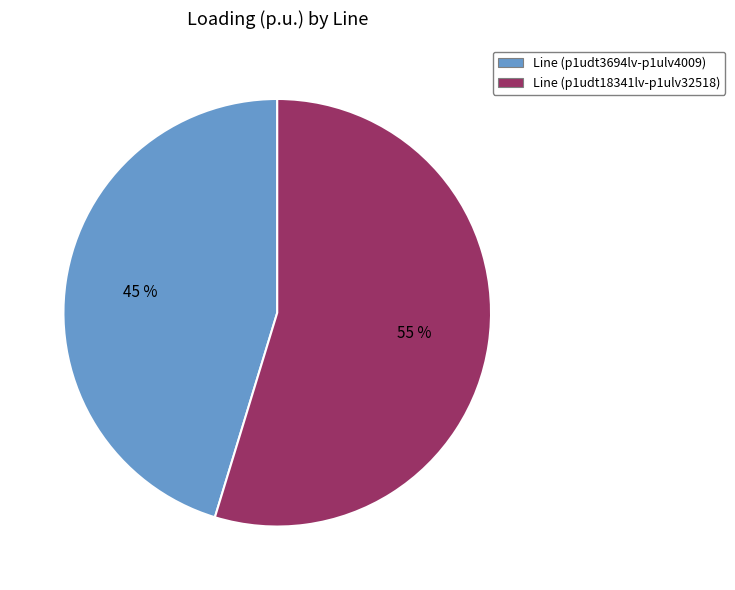

To the nearest percent, what is the combined percentage of Line (p1udt3694lv-p1ulv4009) and Line (p1udt18341lv-p1ulv32518)?

100%